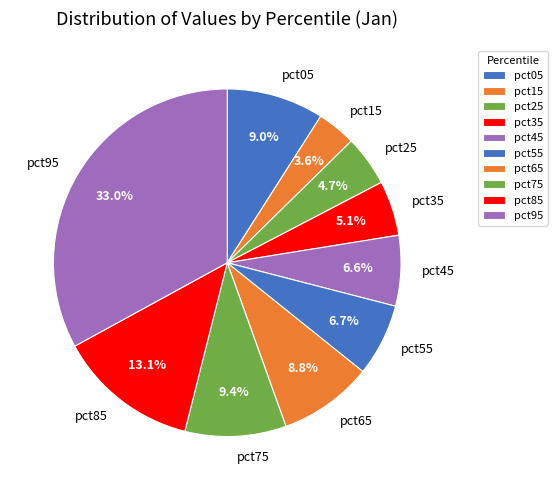

Does pct65 represent more than half of the total?

No